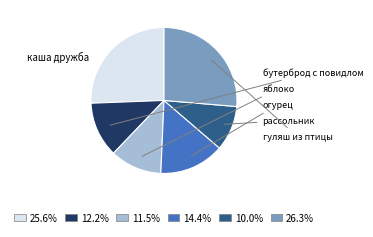

What is the ratio of the value at огурец to the value at каша дружба?

0.6